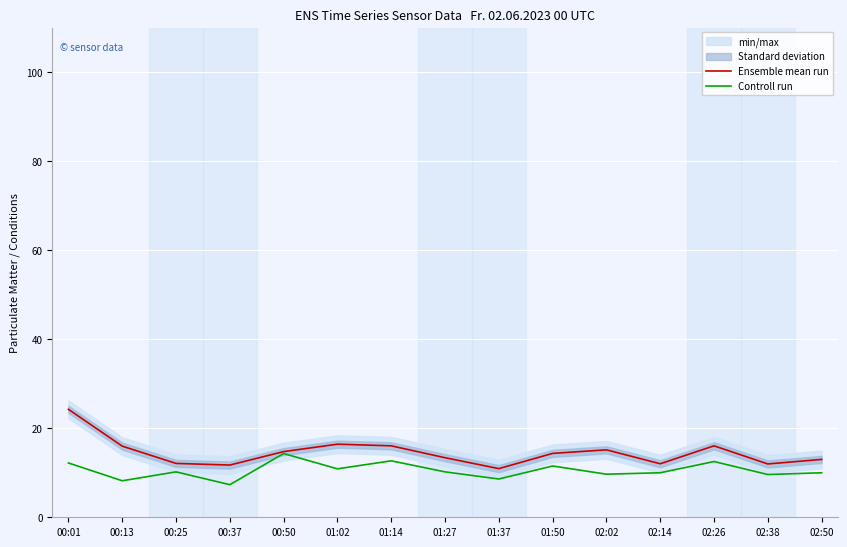

What is the spread (max minus min) of values at 01:50?

2.8